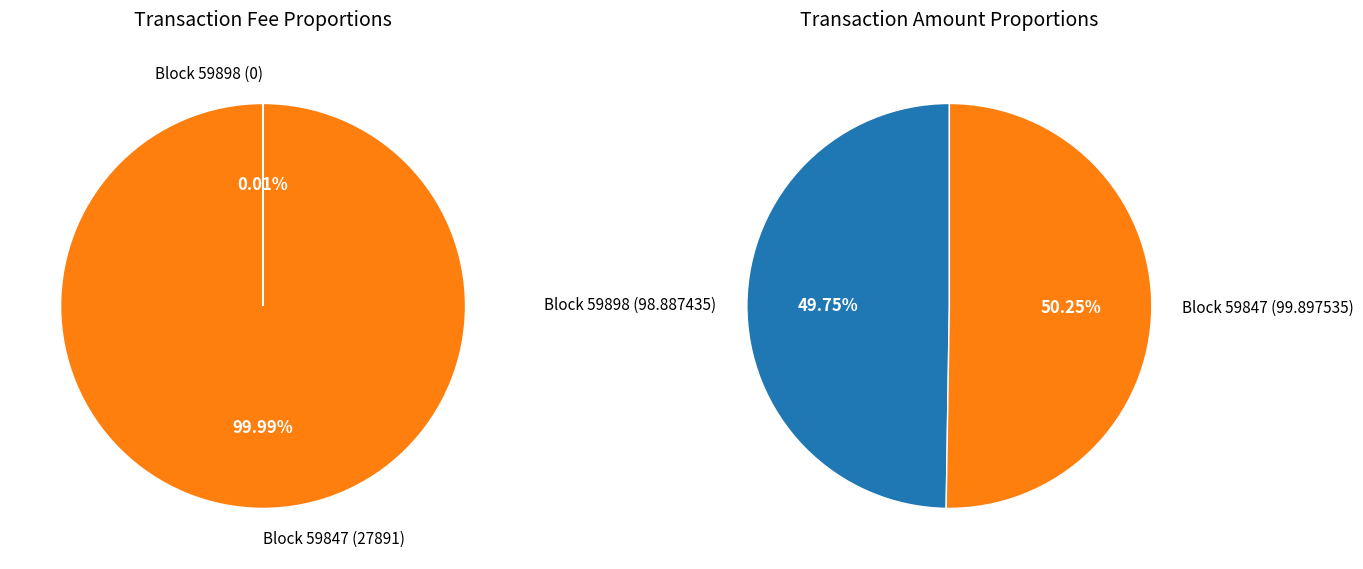

To the nearest percent, what is the difference between the 59898 and 59847 slice percentages?

100%